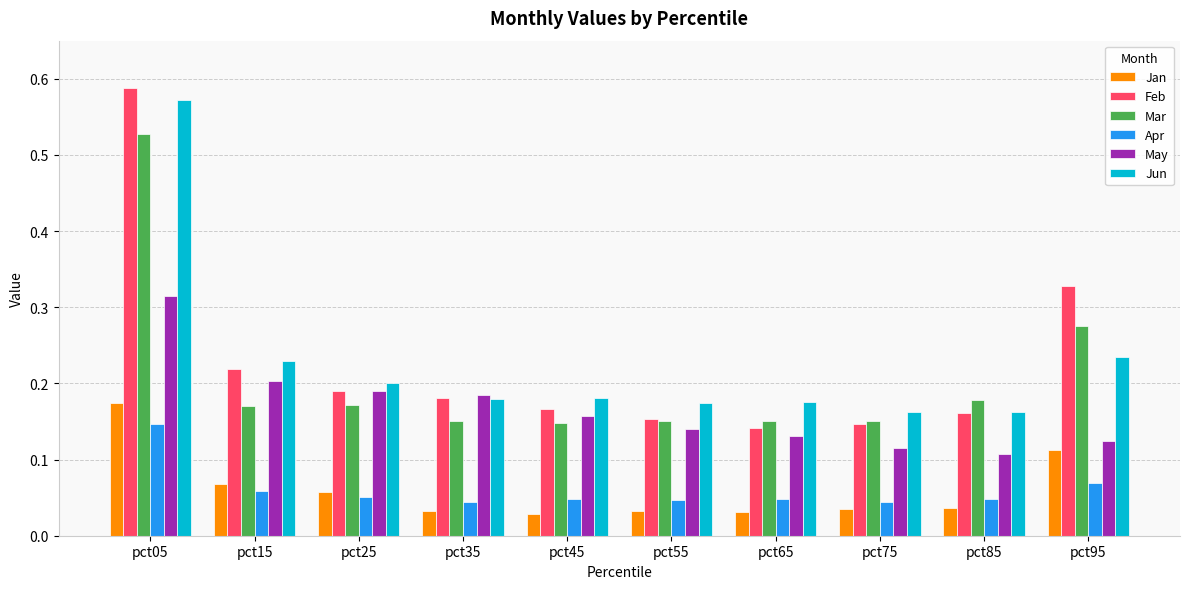

Which label corresponds to the largest value in the chart?

pct05